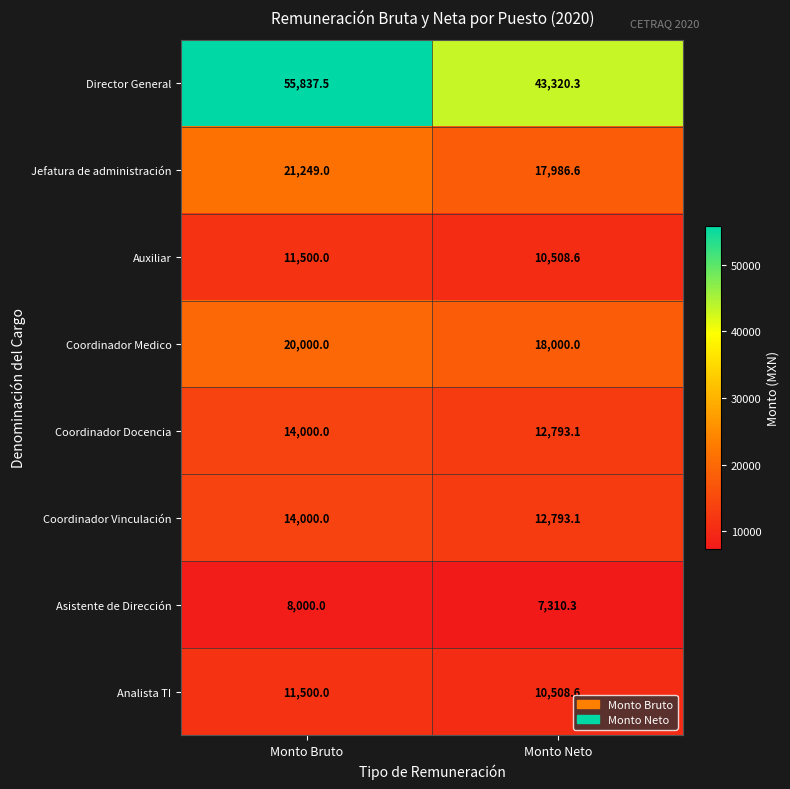

Reading right to left, extract all data points from this chart.

Director General: 43320.3	55837.5
Jefatura de administración: 17986.6	21249.0
Auxiliar: 10508.6	11500.0
Coordinador Medico: 18000.0	20000.0
Coordinador Docencia: 12793.1	14000.0
Coordinador Vinculación: 12793.1	14000.0
Asistente de Dirección: 7310.3	8000.0
Analista TI: 10508.6	11500.0